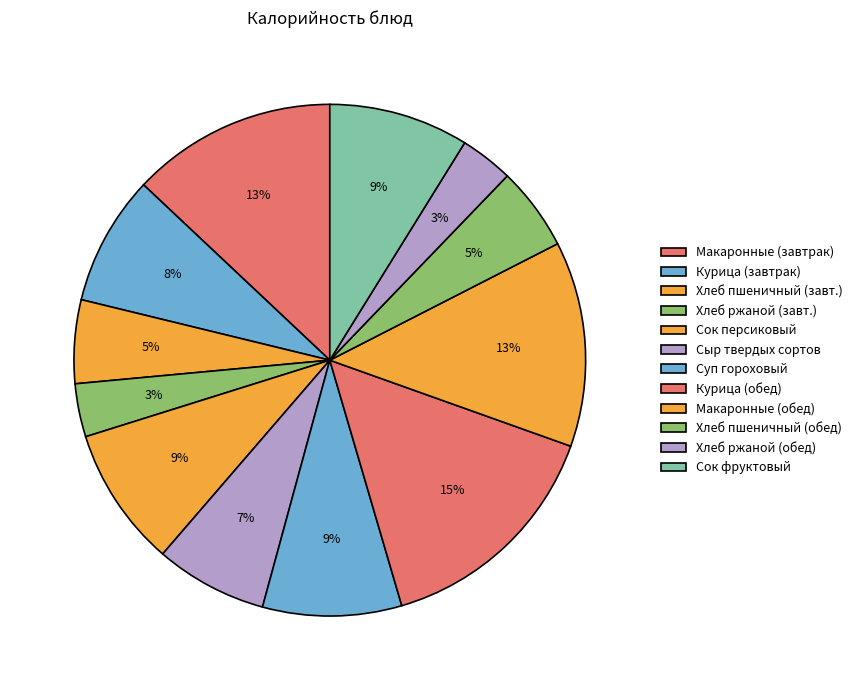

Count the number of slices in the pie.

12